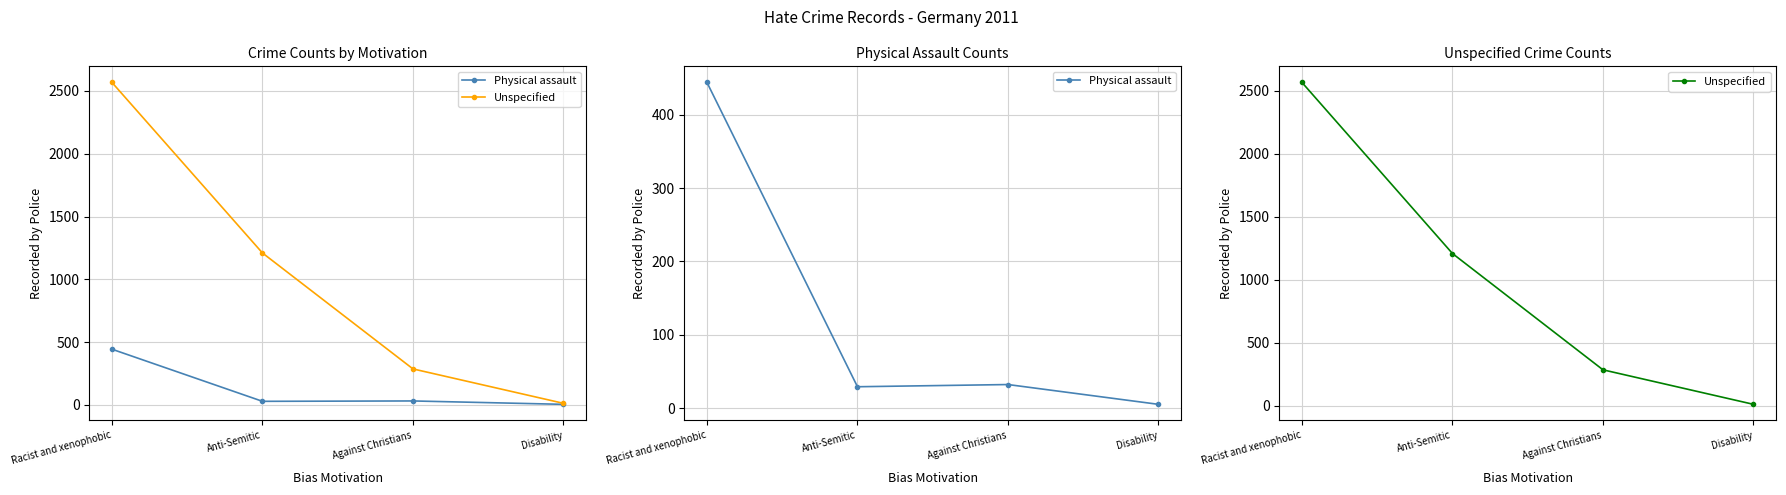

The value of Physical assault at Against Christians is 15. True or false?

False